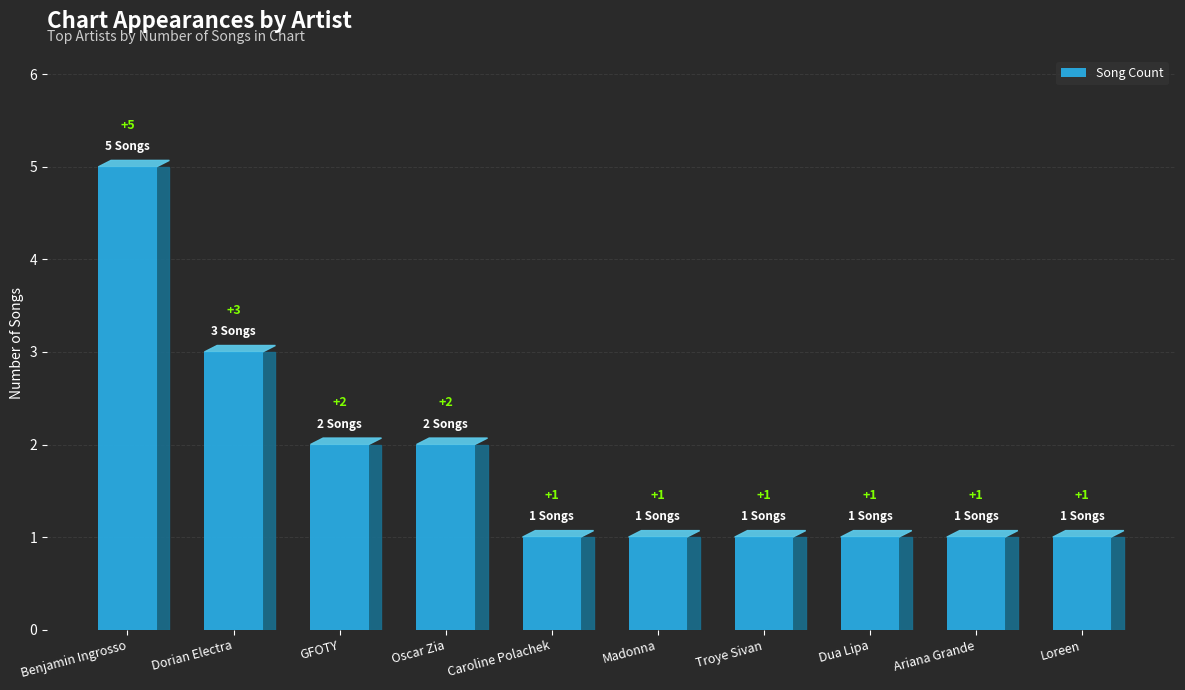

Approximately how many times larger is the value at Dua Lipa compared to Ariana Grande?

1.0